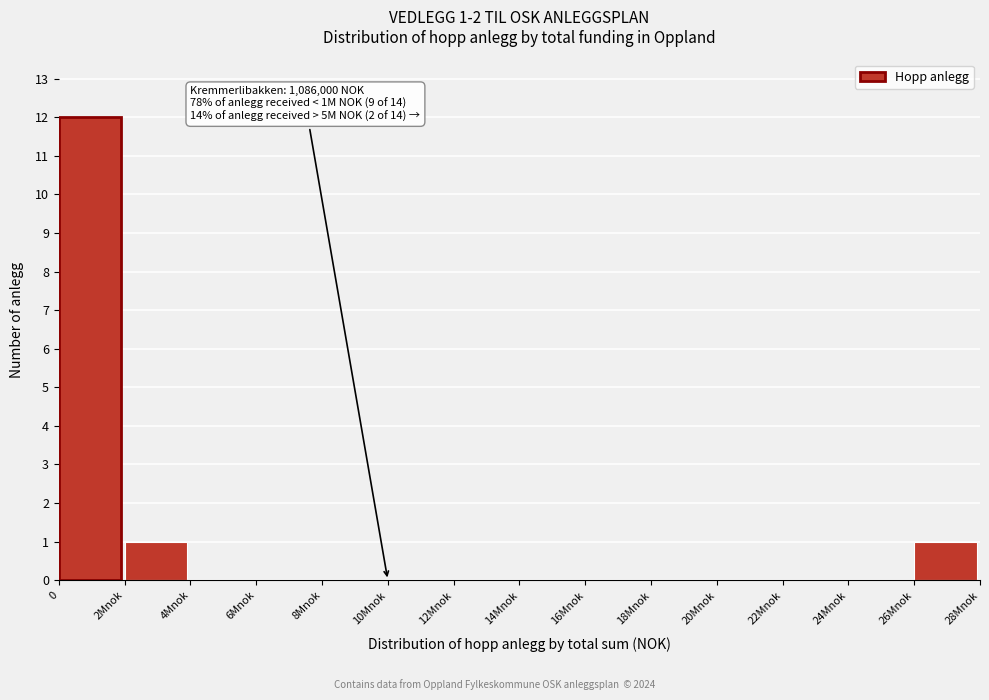

Reading left to right, transcribe all the data shown in this chart.

0=12	2Mnok=1	4Mnok=0	6Mnok=0	8Mnok=0	10Mnok=0	12Mnok=0	14Mnok=0	16Mnok=0	18Mnok=0	20Mnok=0	22Mnok=0	24Mnok=0	26Mnok=1